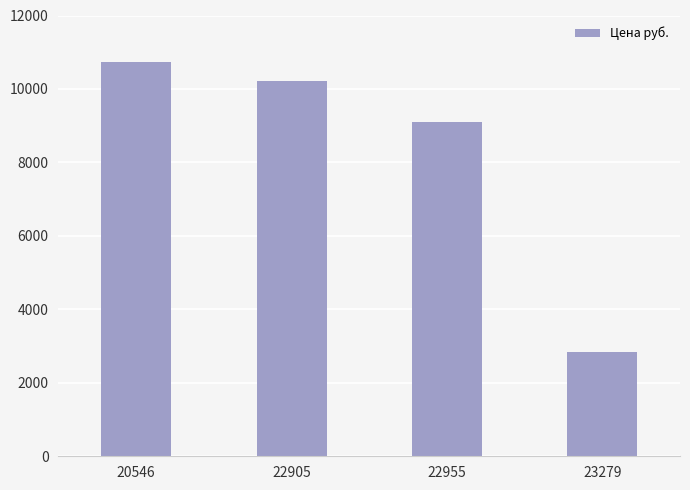

What is the ratio of the value at 22905 to the value at 20546?

1.0